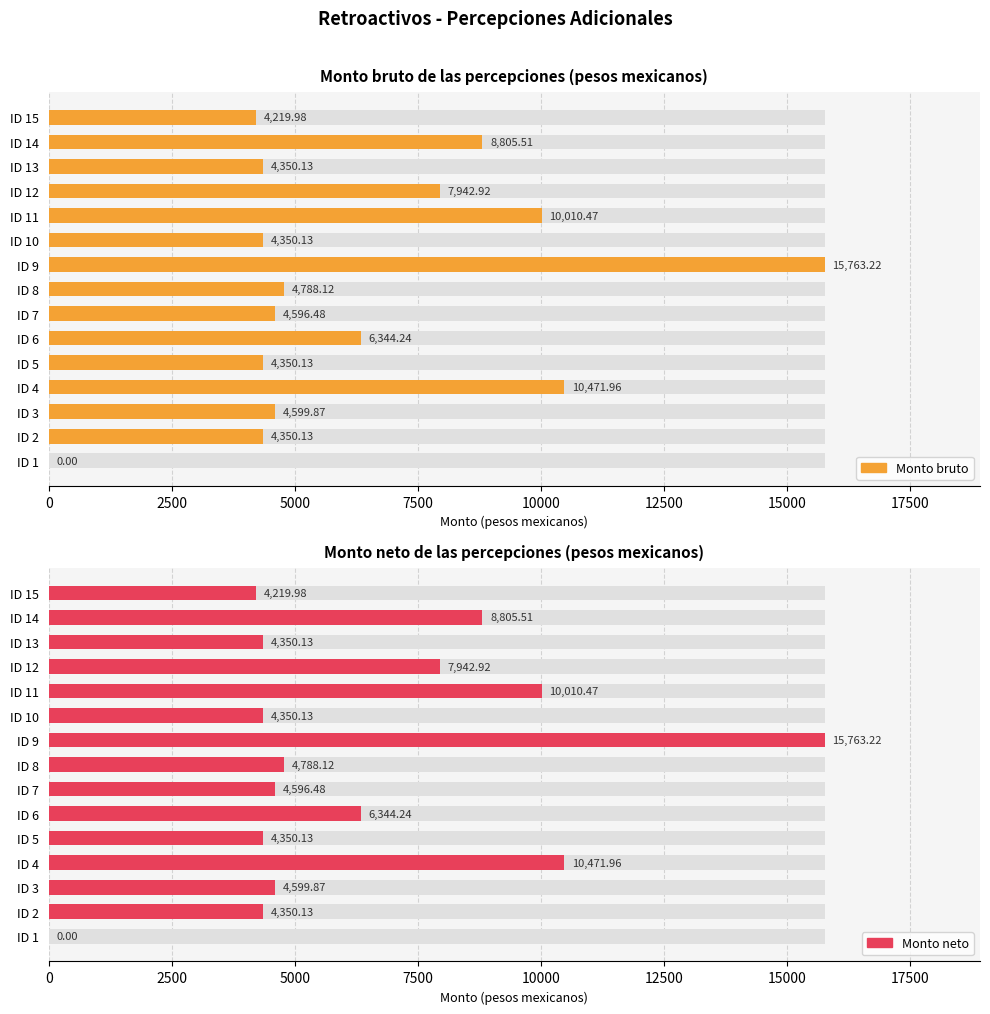

What is the value of the Monto neto bar at the 14th from the left?

8805.5